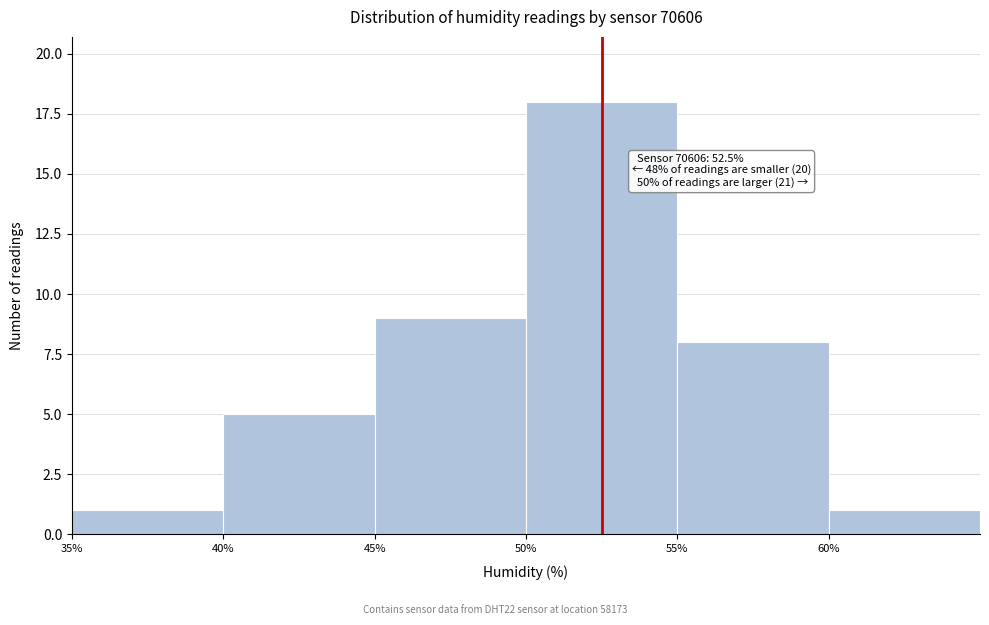

Which range on the x-axis has the tallest bar?

50 to 55